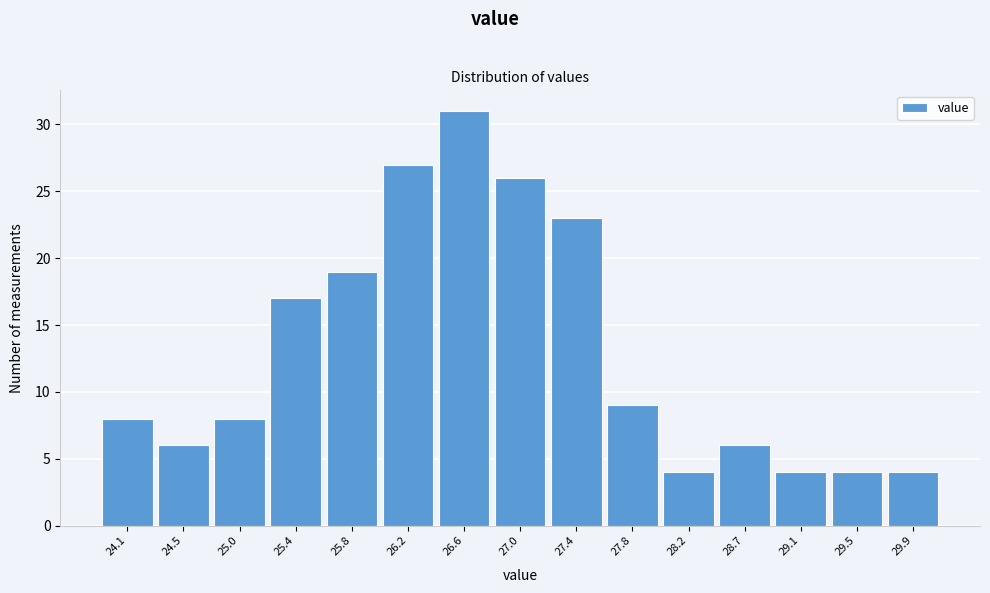

Reading left to right, list all the values displayed in this chart.

24.1=8	24.5=6	25.0=8	25.4=17	25.8=19	26.2=27	26.6=31	27.0=26	27.4=23	27.8=9	28.2=4	28.7=6	29.1=4	29.5=4	29.9=4